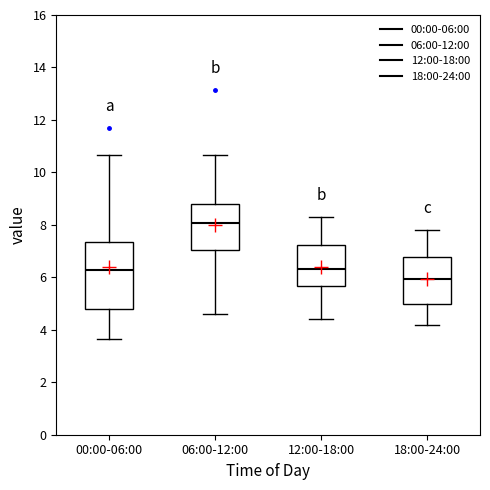

Which box is the tallest, from its lower edge to its upper edge?

00:00-06:00